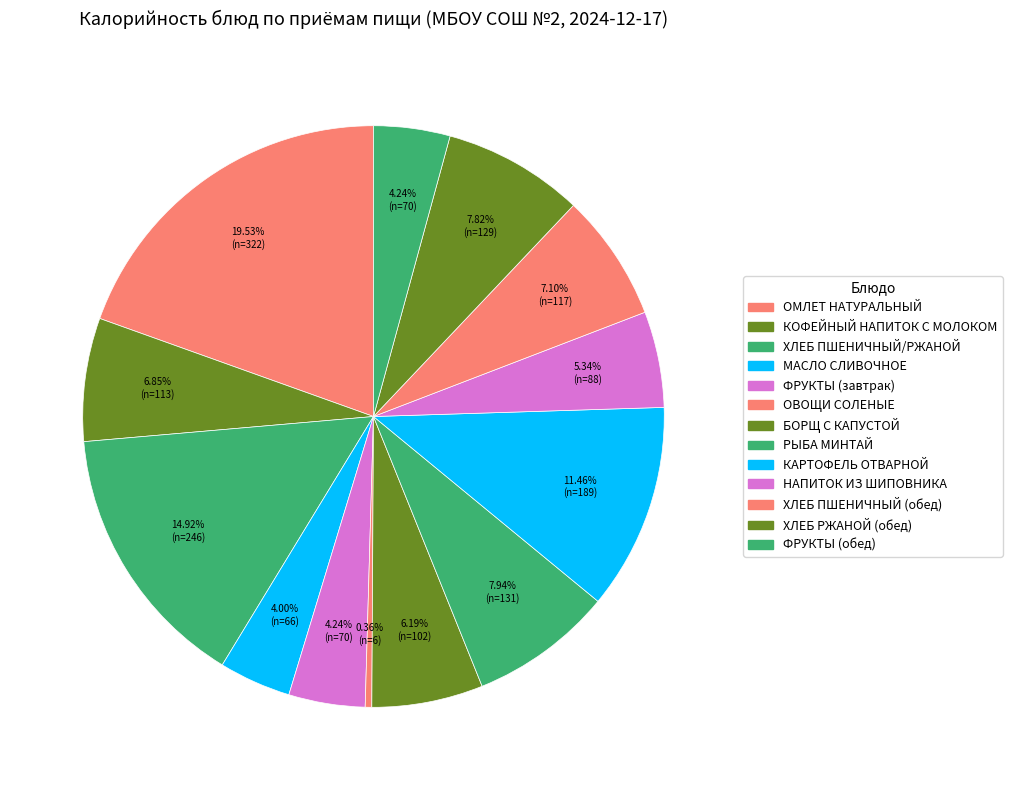

Which slice is the smallest?

ОВОЩИ СОЛЕНЫЕ